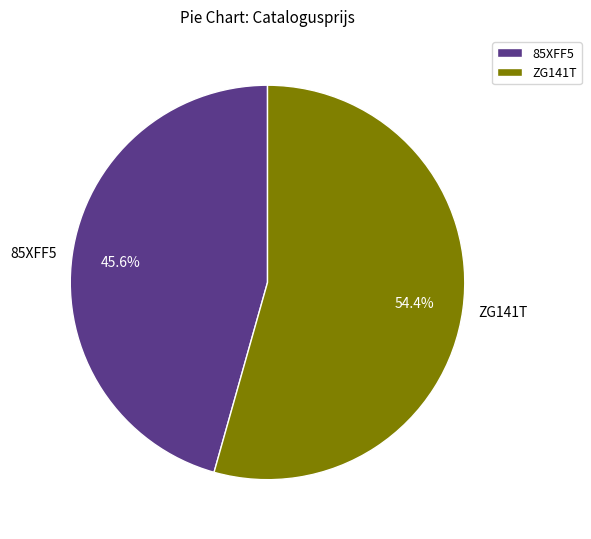

To the nearest percent, what is the average slice percentage?

50%